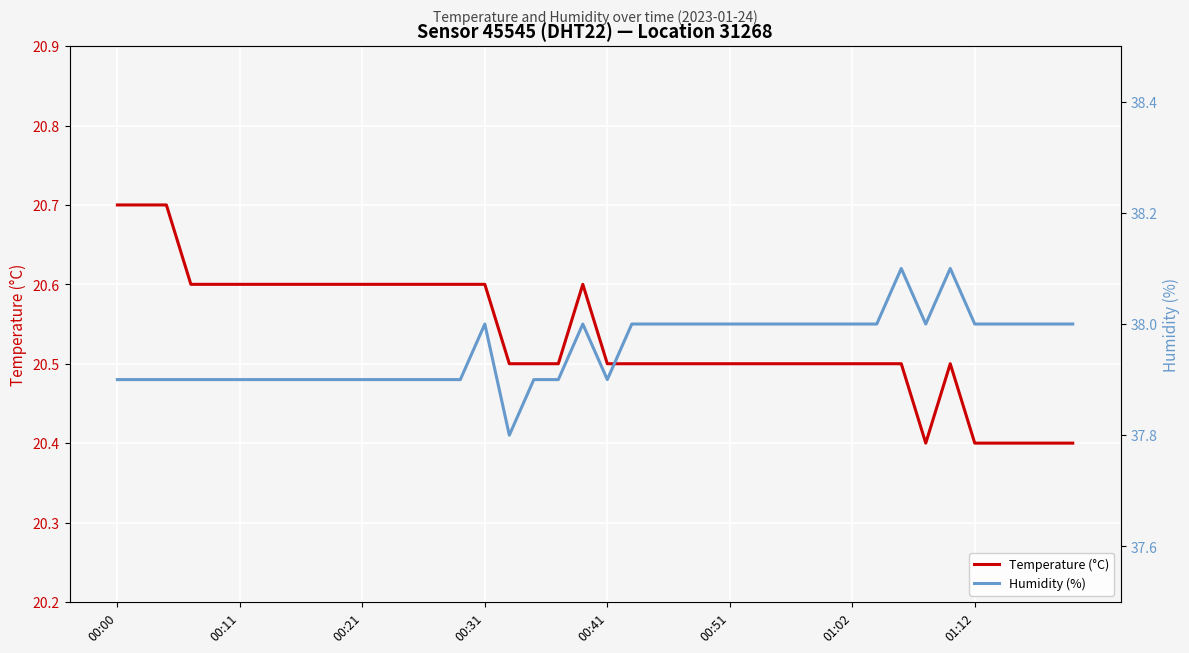

True or false: Humidity (%) and Temperature (°C) cross at least once.

False